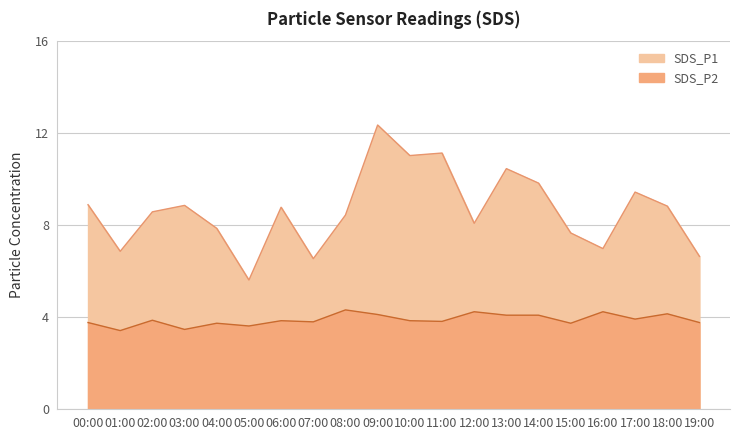

What is the highest value of the SDS_P1 series?

12.3